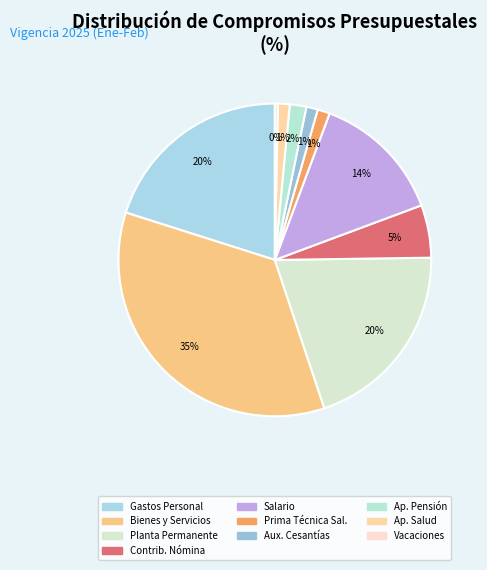

Is there a majority slice in this chart?

No